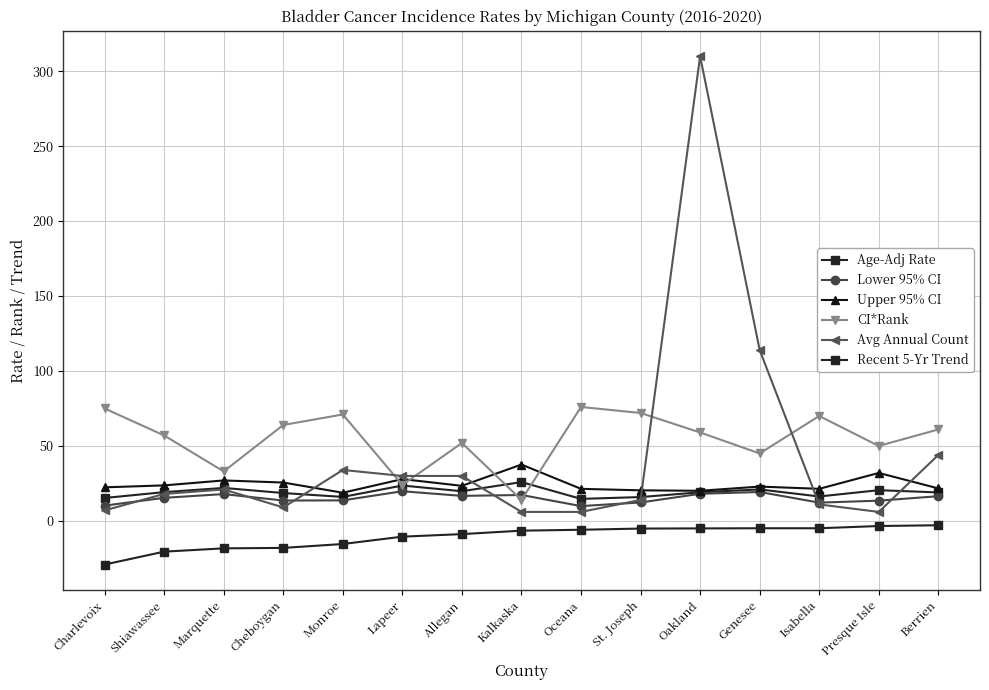

True or false: Recent 5-Yr Trend and Age-Adj Rate cross at least once.

False